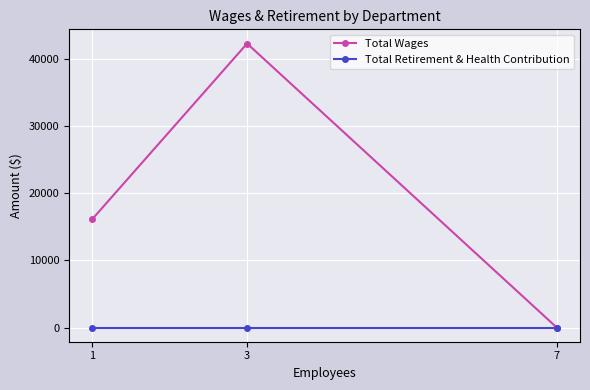

True or false: Total Retirement & Health Contribution has a value of 0 at 7.

True